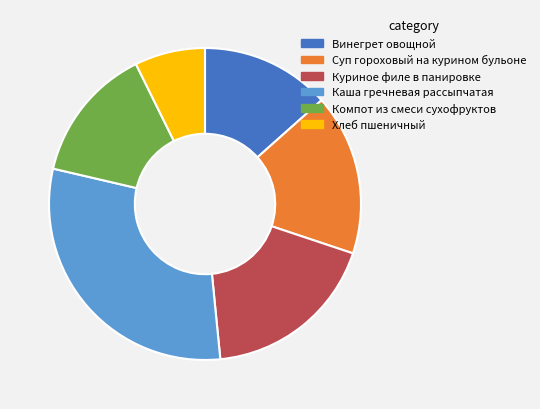

Which category has the smallest portion of the pie?

Хлеб пшеничный